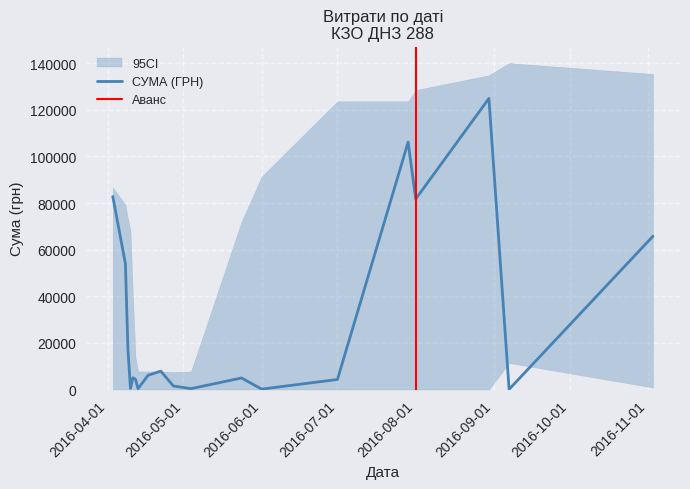

What is the approximate value at 17.04.2016?

6109.0